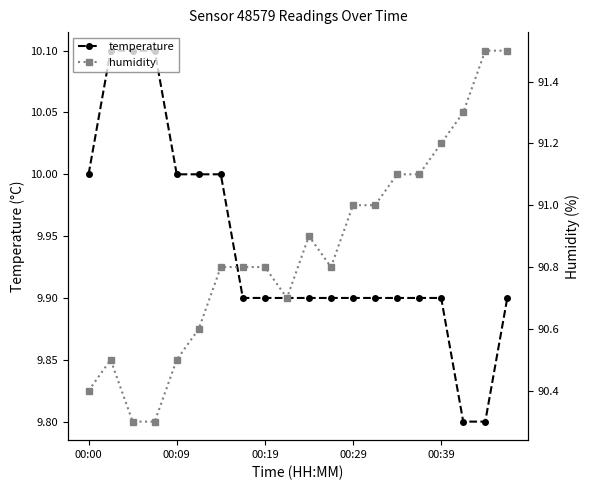

How many data points does each series have?

20